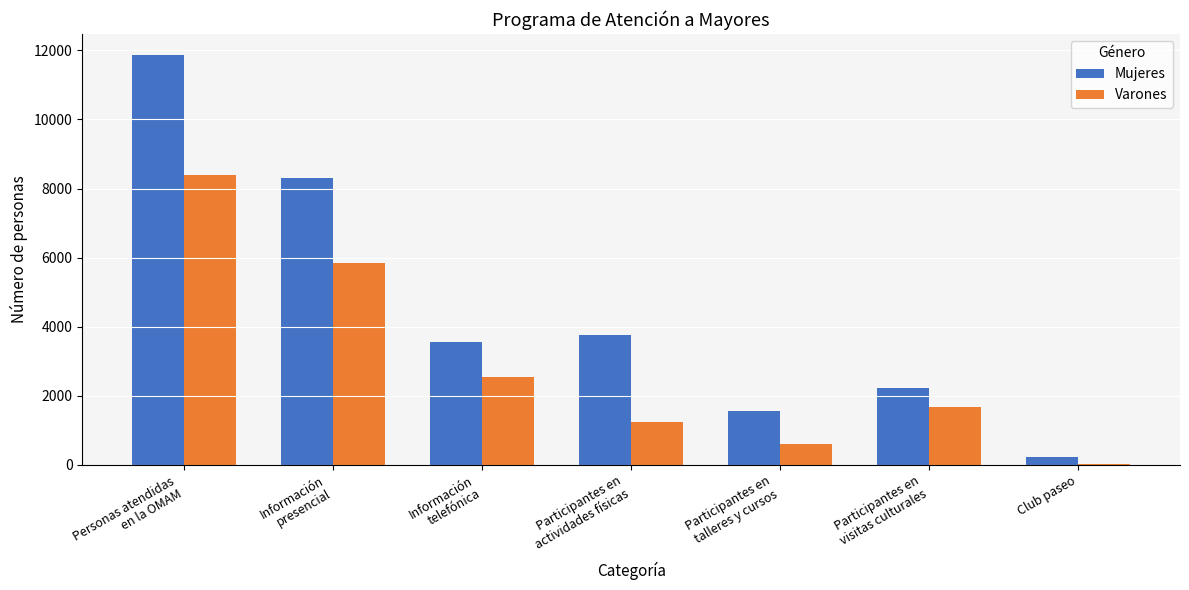

Which series has the largest total across all categories?

Mujeres